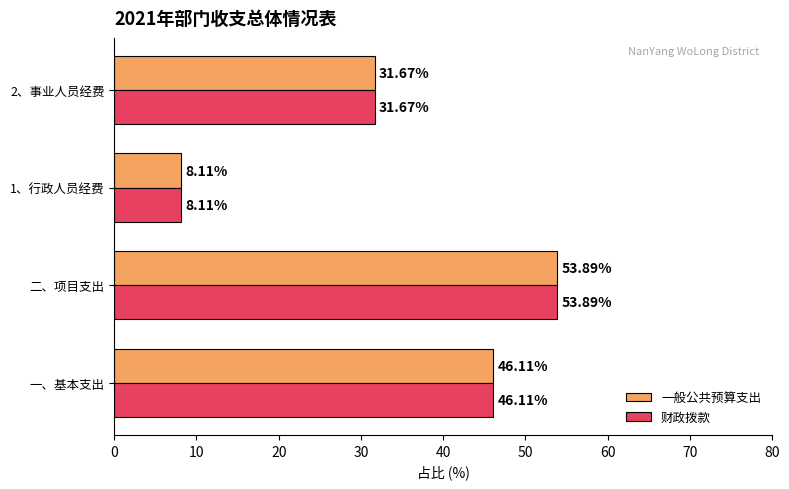

At which category is the sum across all series the highest?

二、项目支出